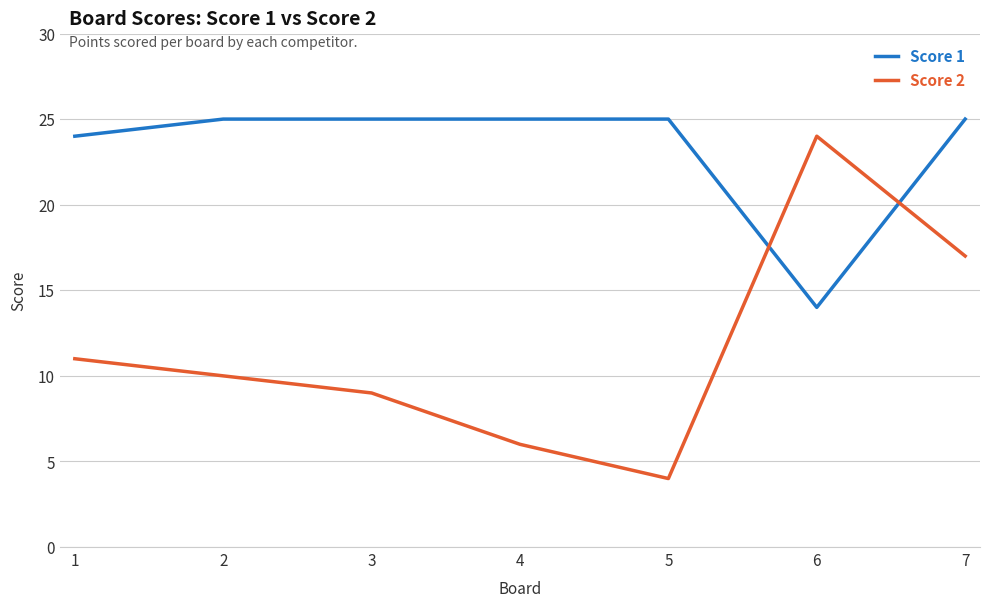

Which category has the highest value in the Score 2 series?

6